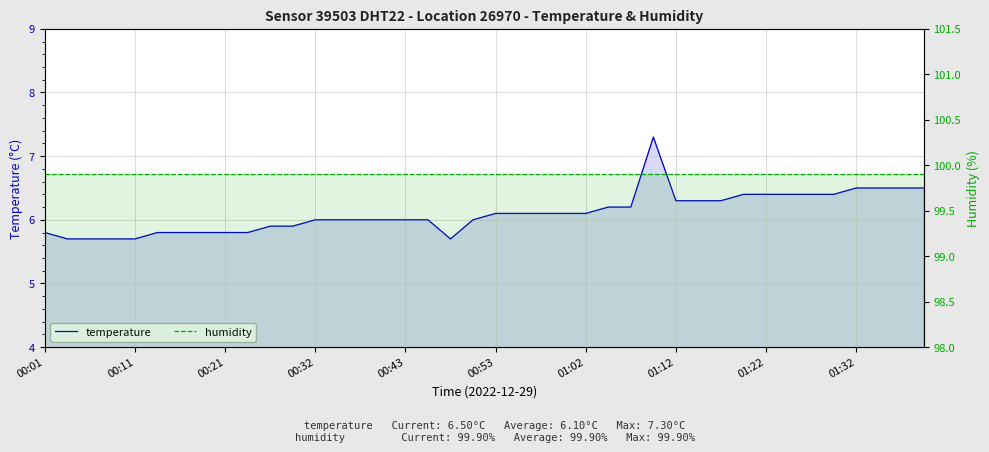

True or false: temperature has more than 0 interior local peaks.

True